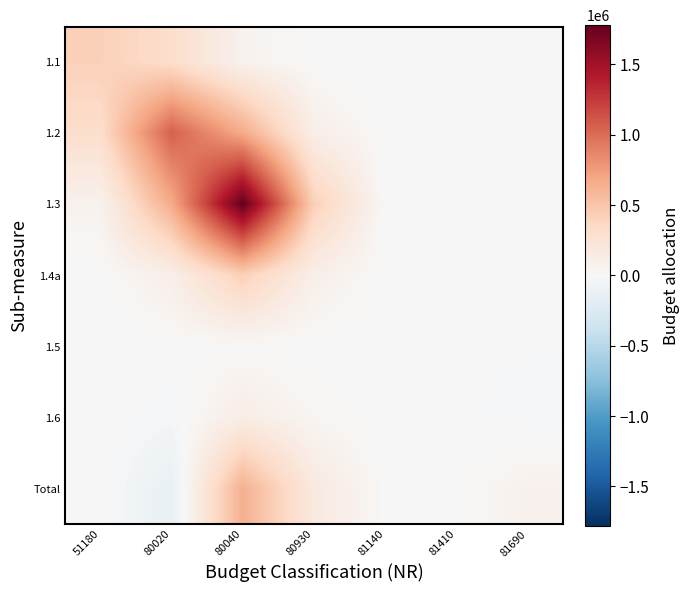

Which series has the largest range (max minus min)?

1.3